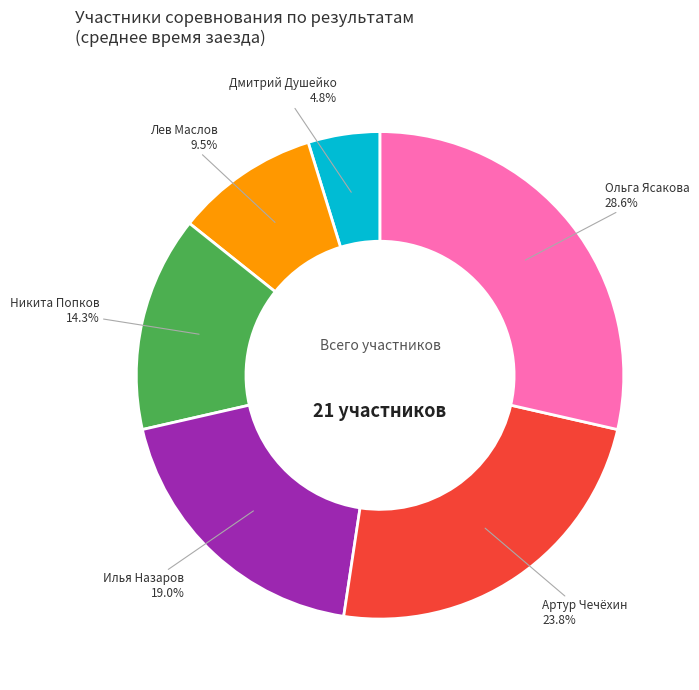

What percentage is the Дмитрий Душейко slice, to the nearest percent?

5%